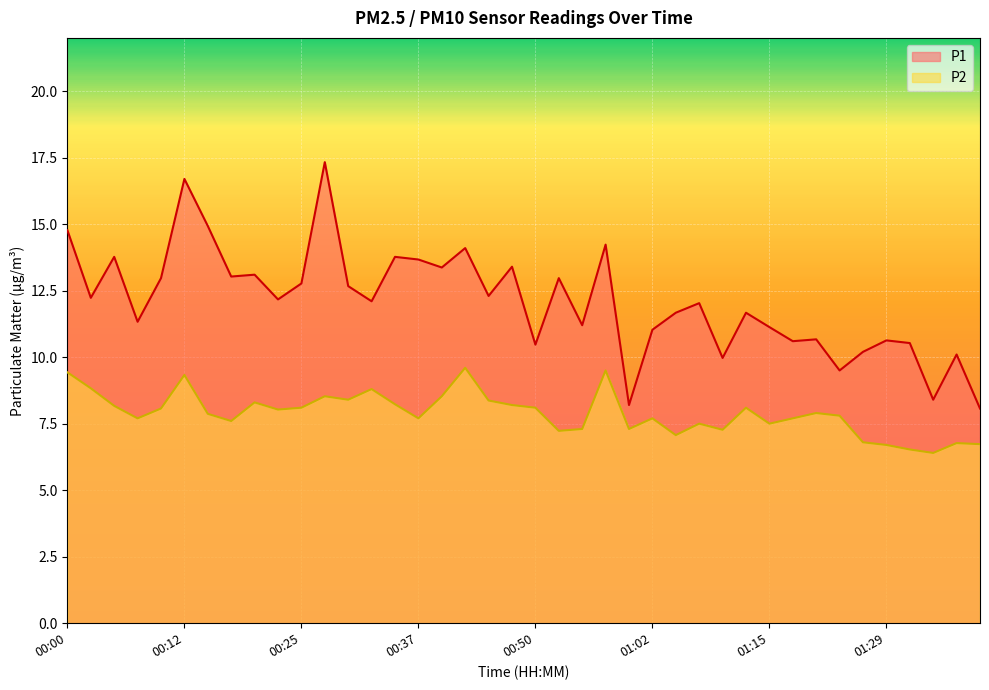

Which series changed the most between 00:05 and 00:22?

P1